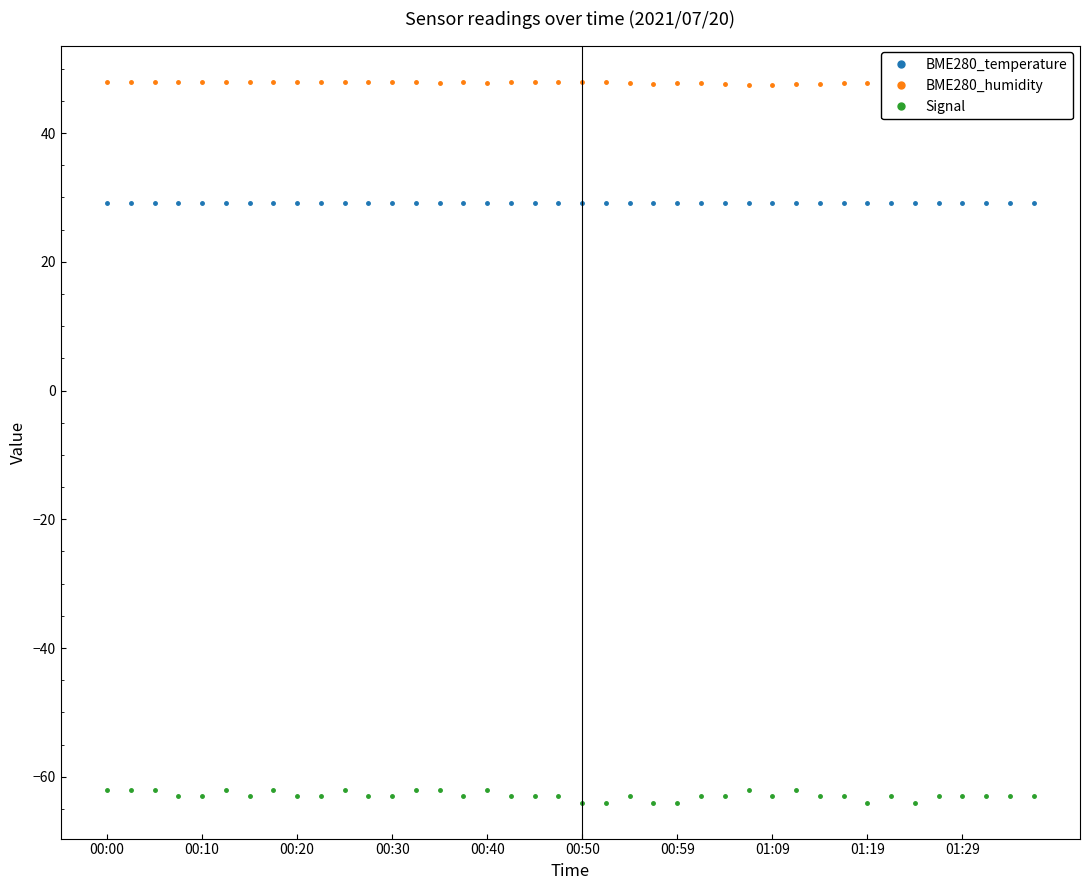

True or false: Signal has more than 2 interior local peaks.

True